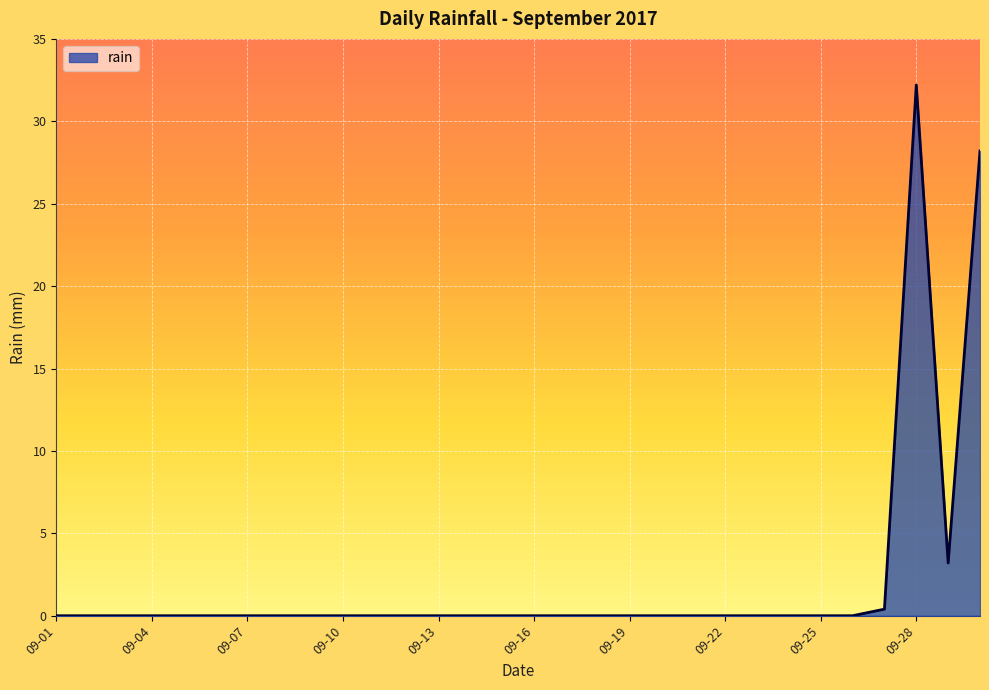

What is the maximum value shown in the chart?

32.2